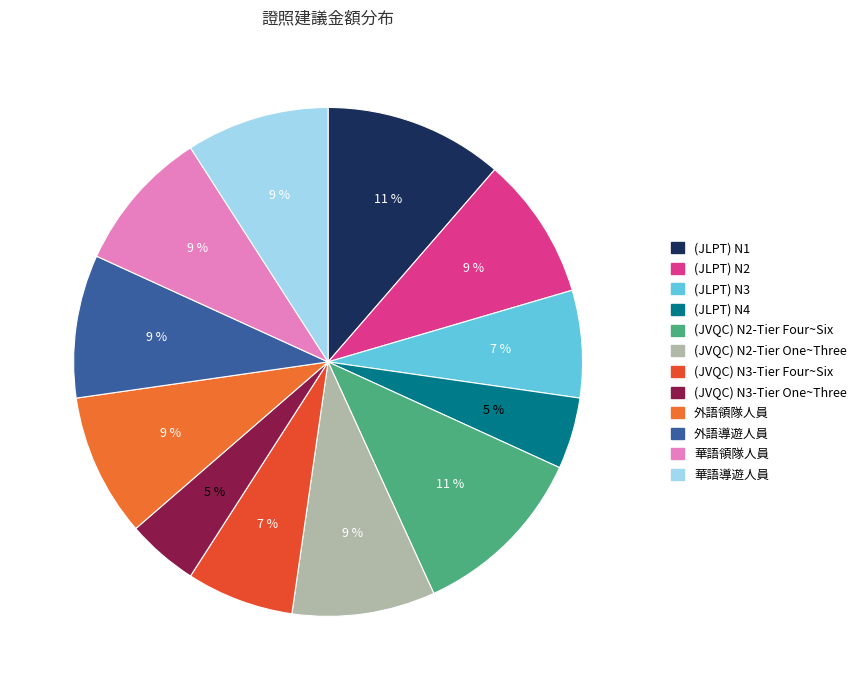

Rank the categories by value from highest to lowest.

(JLPT) N1, (JVQC) N2-Tier Four~Six, (JLPT) N2, (JVQC) N2-Tier One~Three, 外語領隊人員, 外語導遊人員, 華語領隊人員, 華語導遊人員, (JLPT) N3, (JVQC) N3-Tier Four~Six, (JLPT) N4, (JVQC) N3-Tier One~Three